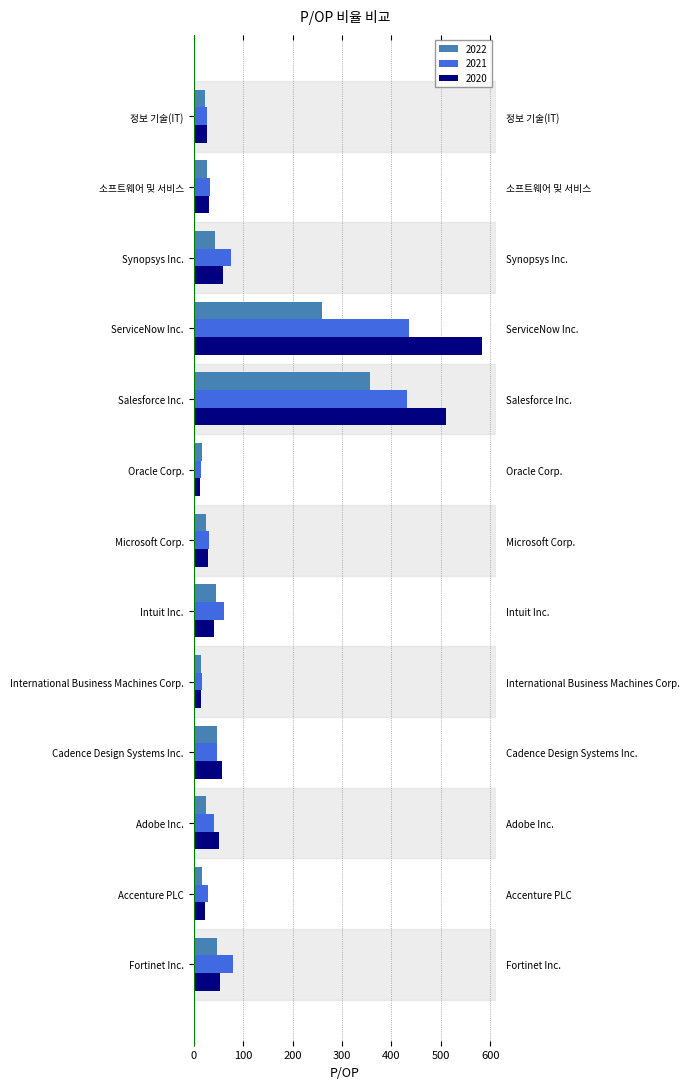

What is the approximate value of 2022 at 정보 기술(IT)?

22.8